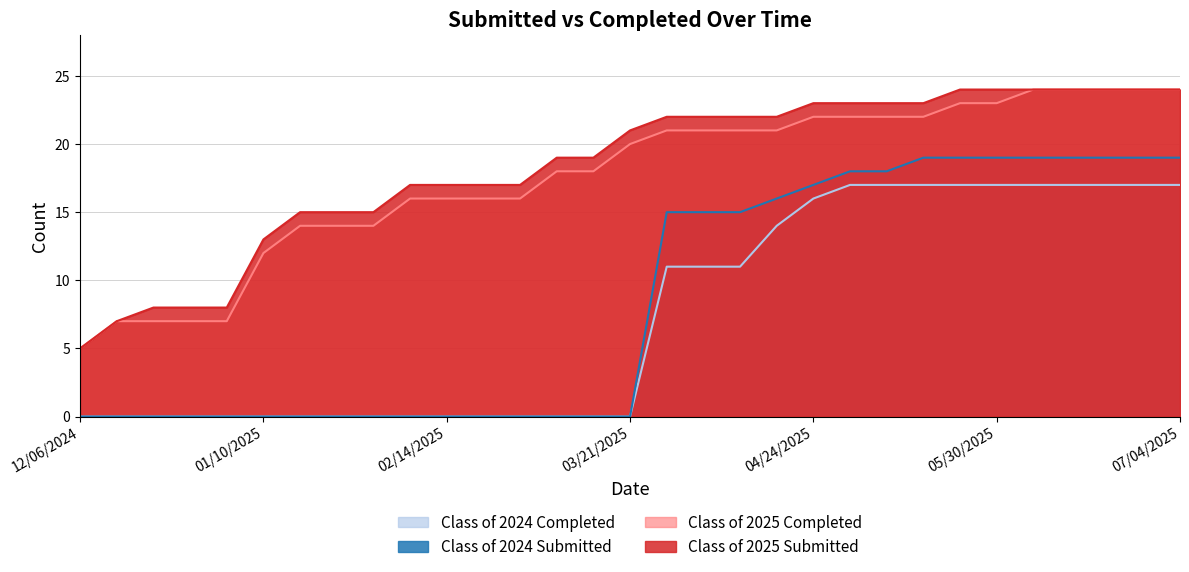

True or false: Class of 2025 Completed and Class of 2024 Completed cross at least once.

False